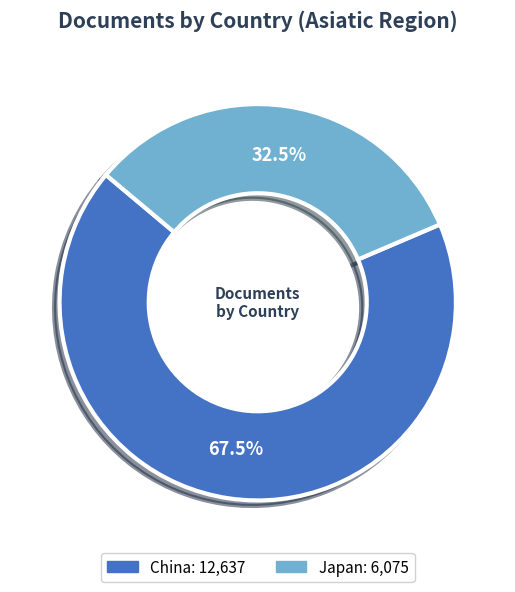

Is the sum of Japan and China greater than half?

Yes